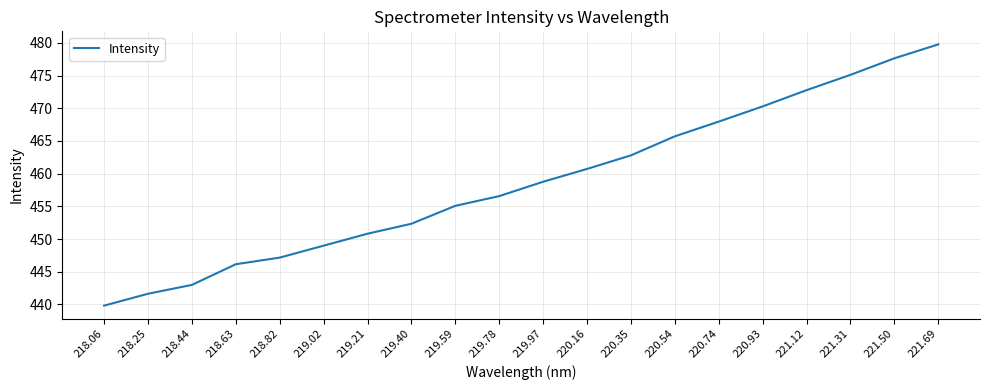

True or false: the data shows 138.0 at 221.50.

False